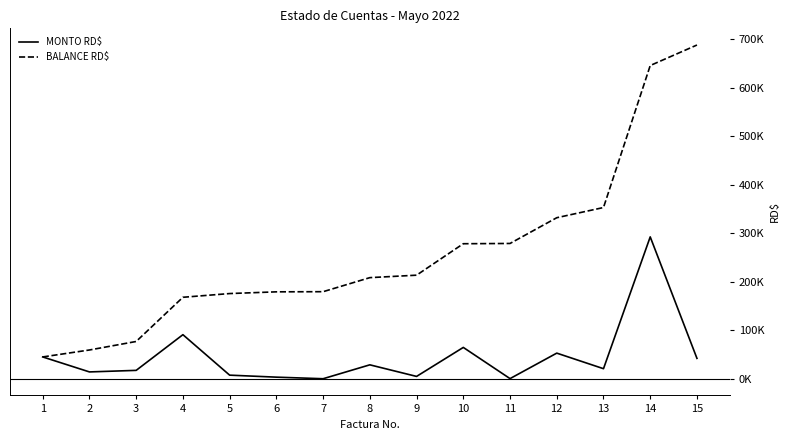

True or false: BALANCE RD$ has more than 0 interior local peaks.

False